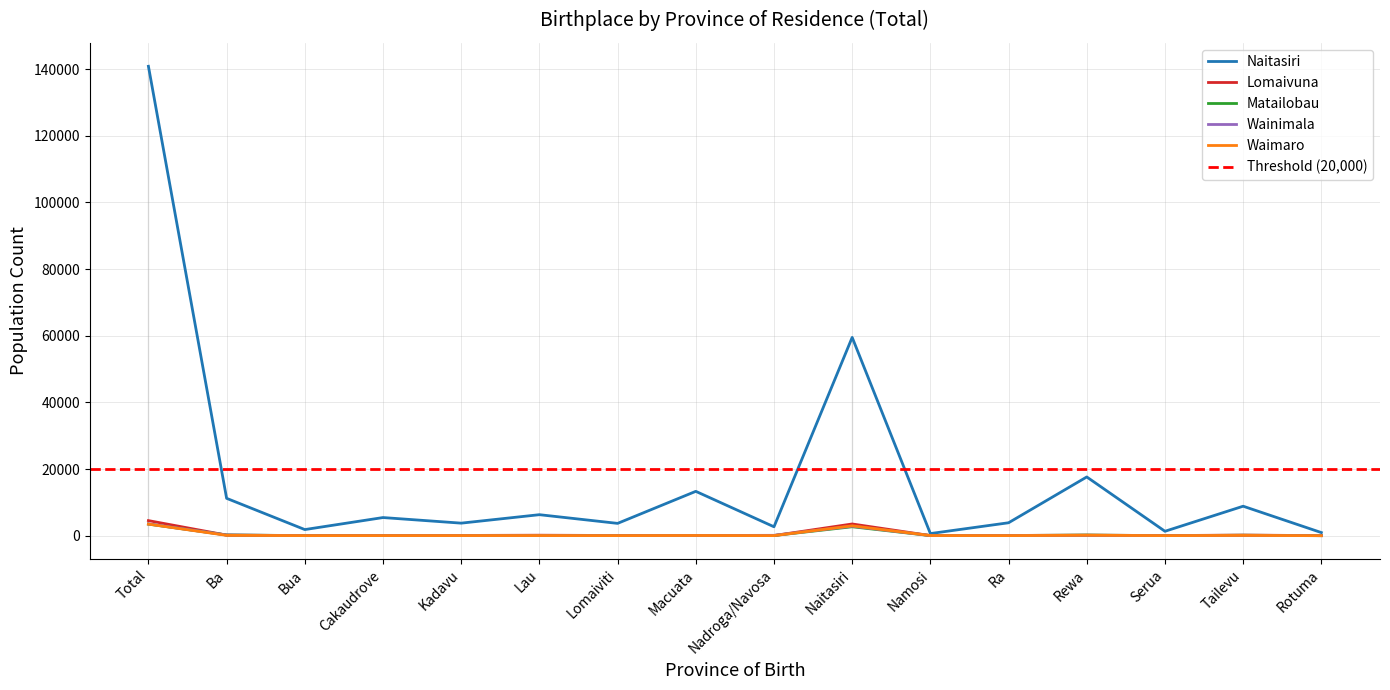

True or false: Lomaivuna has a value of 63 at Kadavu.

True